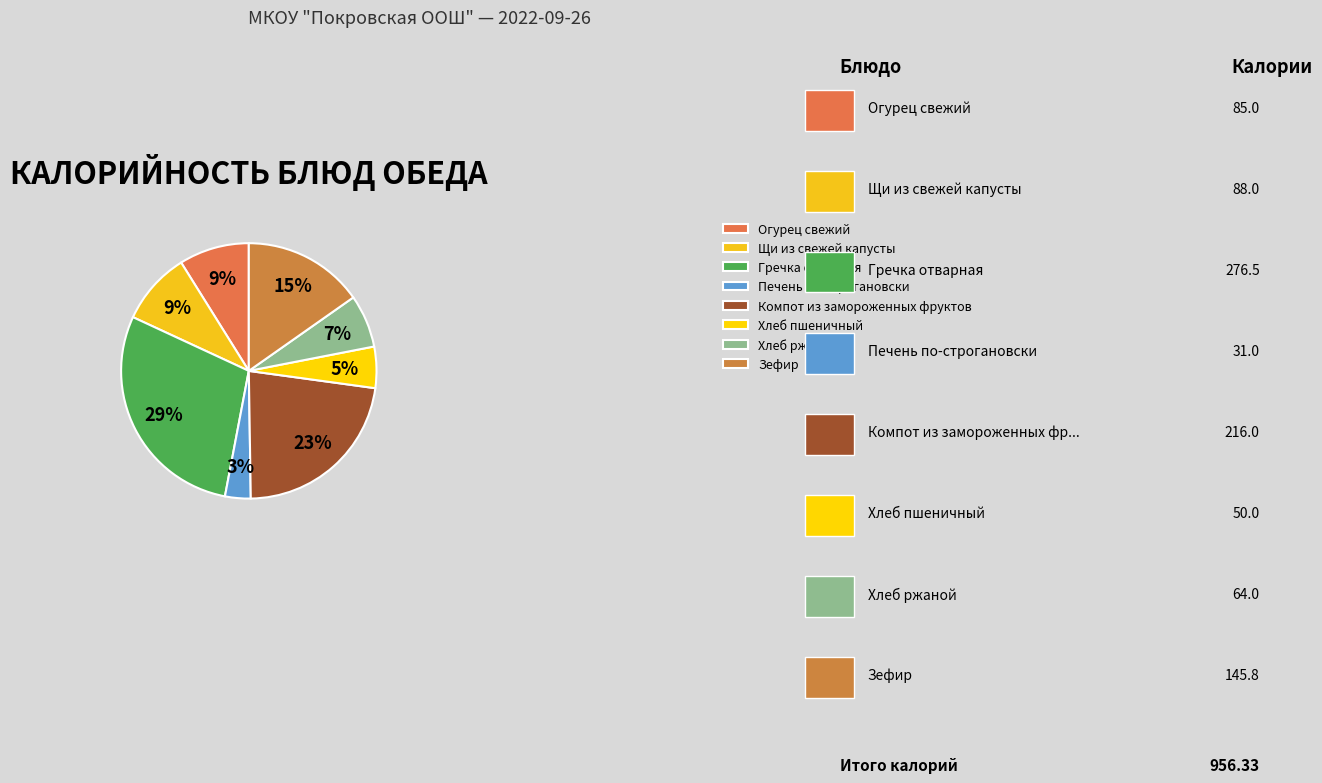

What is the change in value from Огурец свежий to Зефир?

+60.8